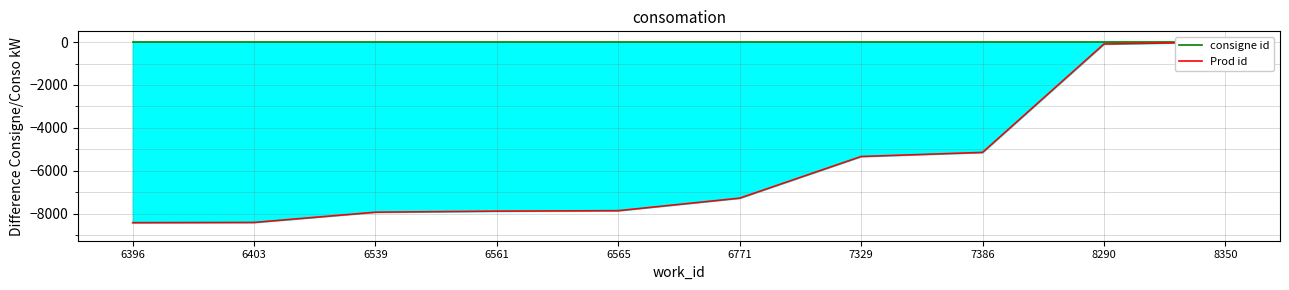

True or false: Prod id and consigne id intersect in this chart.

False